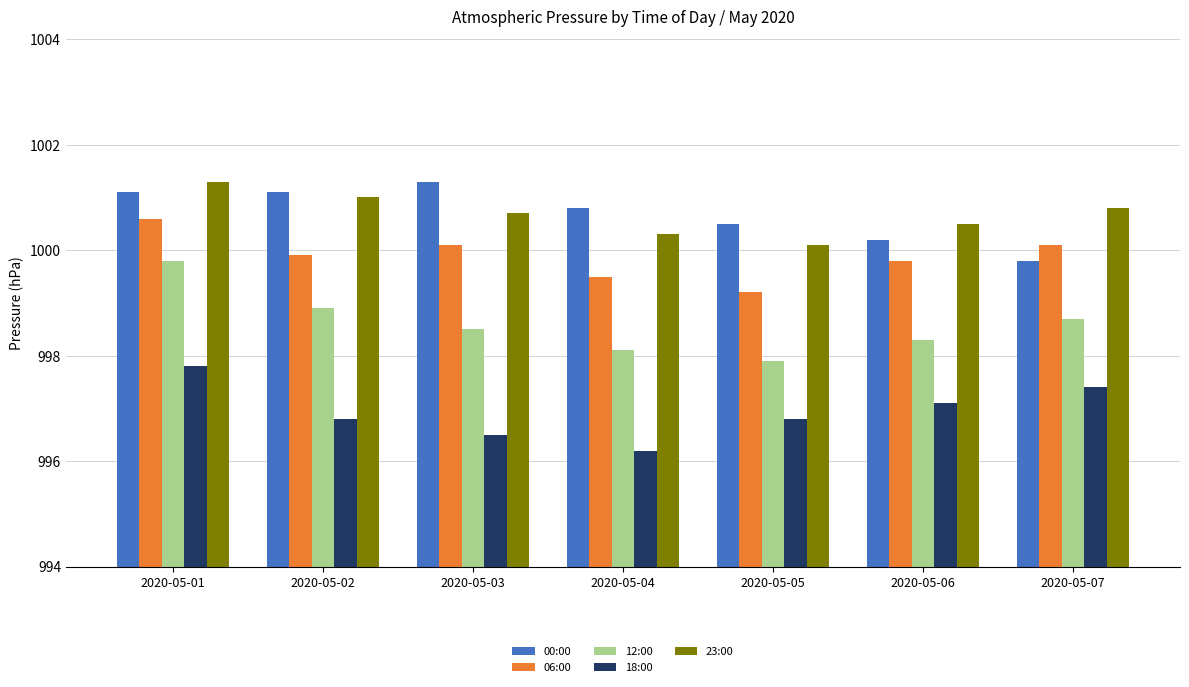

What is the value of the 00:00 bar at the 1st from the left?

1001.1